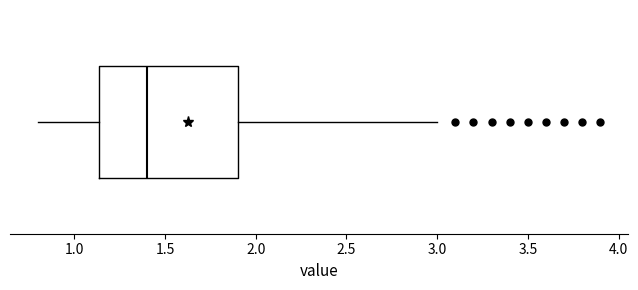

Read this box plot against the x-axis: the position of the median line, the range covered by the box, and the ends of both whiskers. The values are not printed on the chart, so give them approximately, as read against the axis.

median 1.40, box 1.15 to 1.90, whiskers 0.80 to 3.00